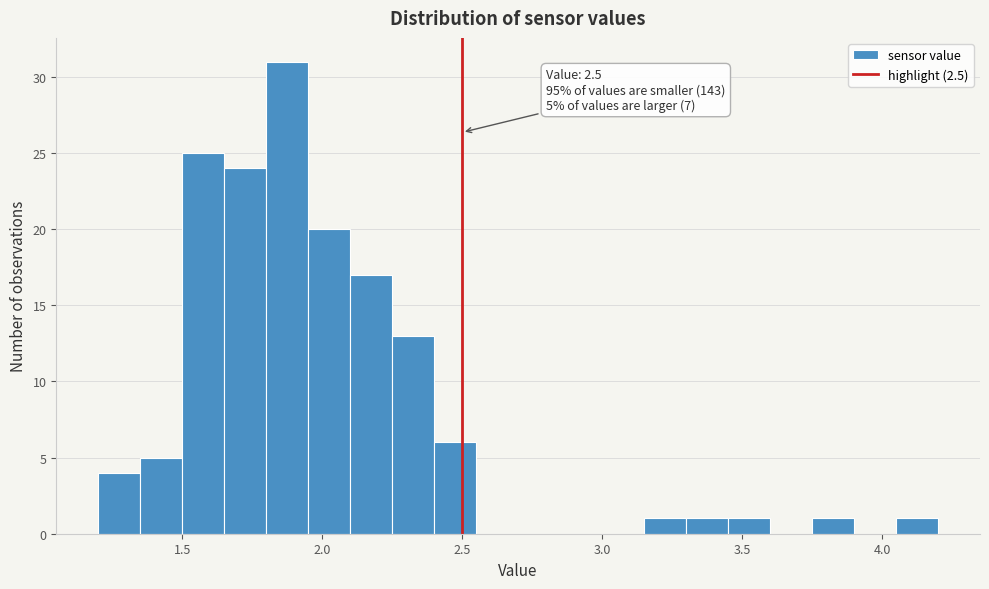

Read against the x-axis, roughly where is the centre of the tallest bar?

1.90